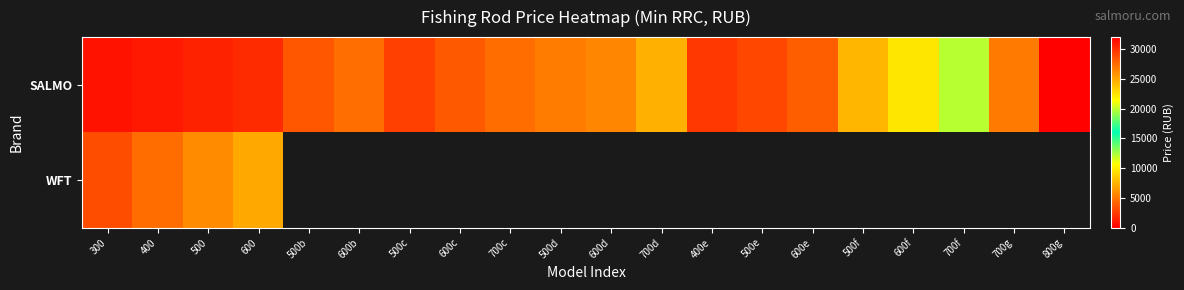

At how many categories does at least one series exceed 21397?

2